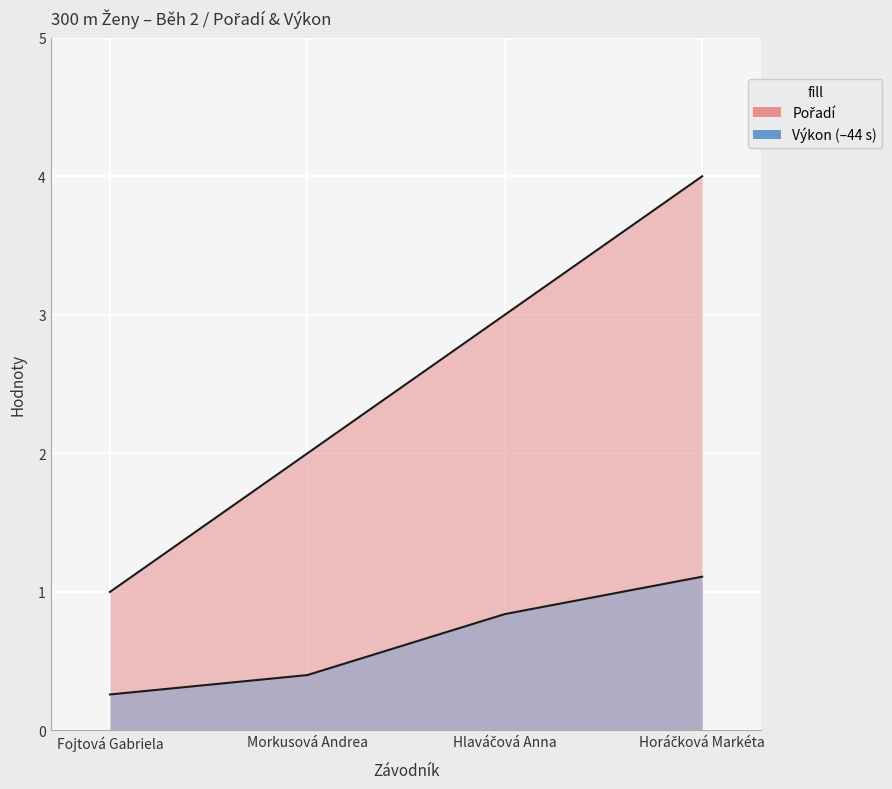

Which series has the largest total across all categories?

Pořadí